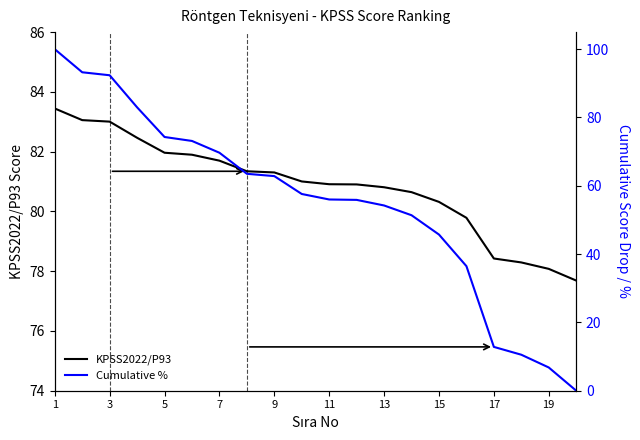

What is the lowest value of the KPSS2022/P93 series?

77.7